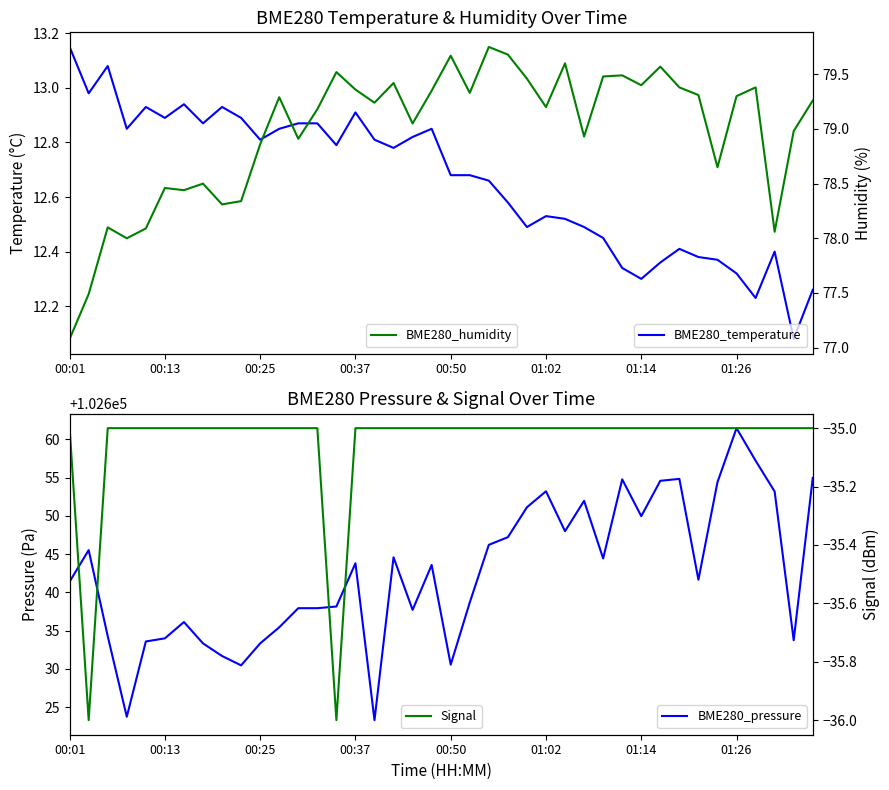

How many values in the BME280_humidity series exceed 79?

24